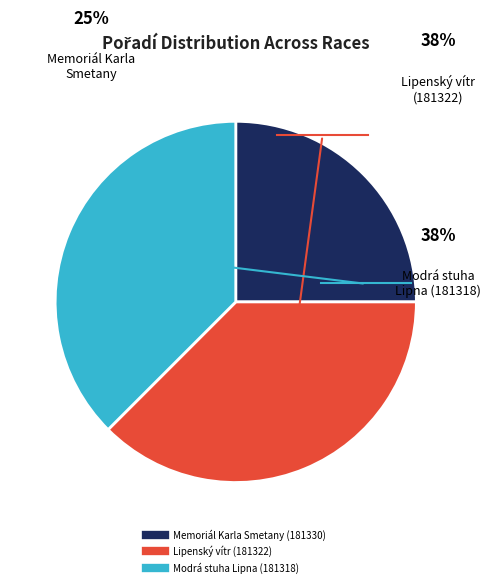

Which slice is the largest?

Lipenský vítr (181322)